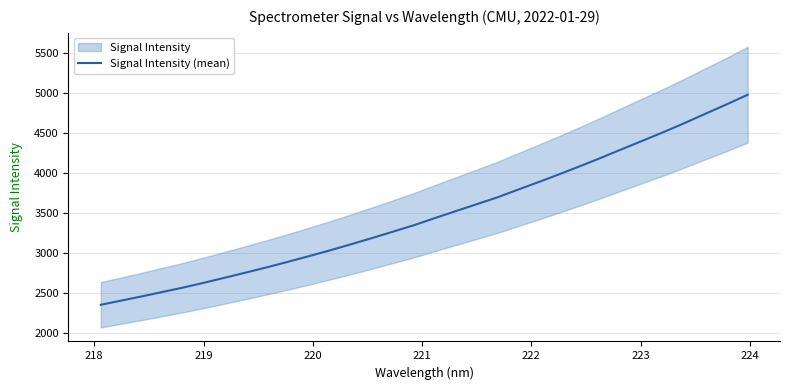

What is the maximum value for Signal Intensity (mean)?

4981.7